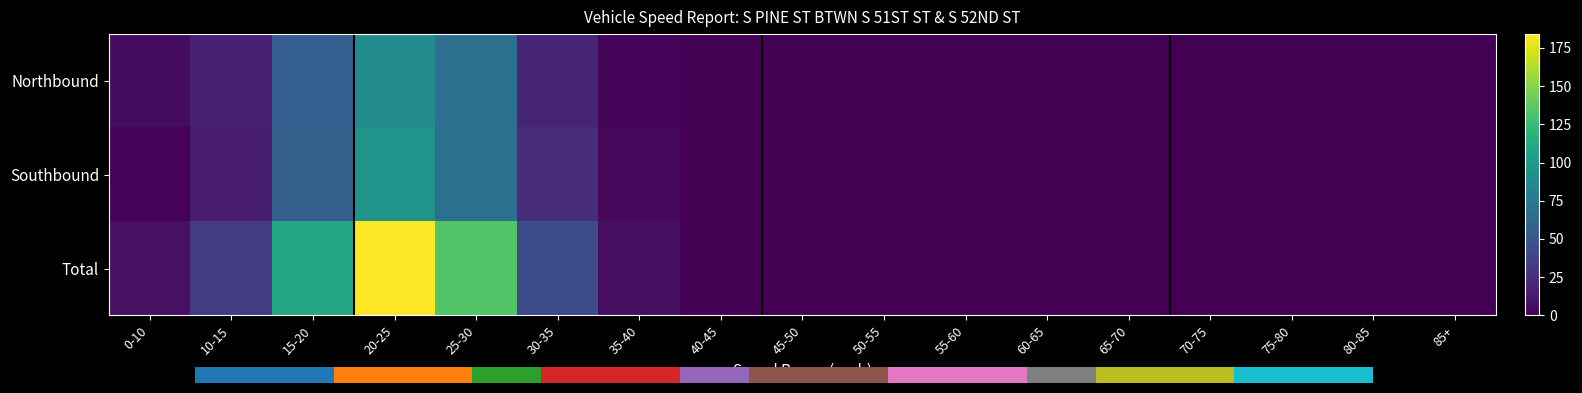

At 40-45, list the series in order from largest to smallest.

Northbound, Total, Southbound